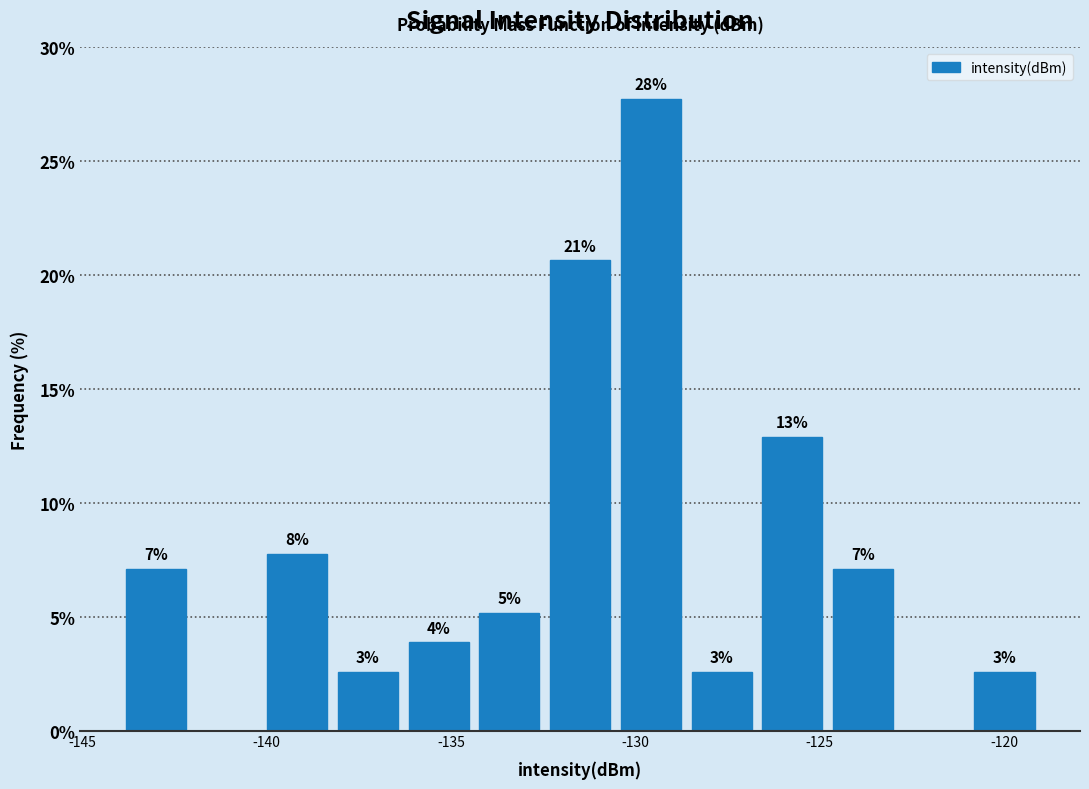

Around what value on the x-axis is the tallest bar? Give the approximate position of its centre, as read against the axis.

-129.5